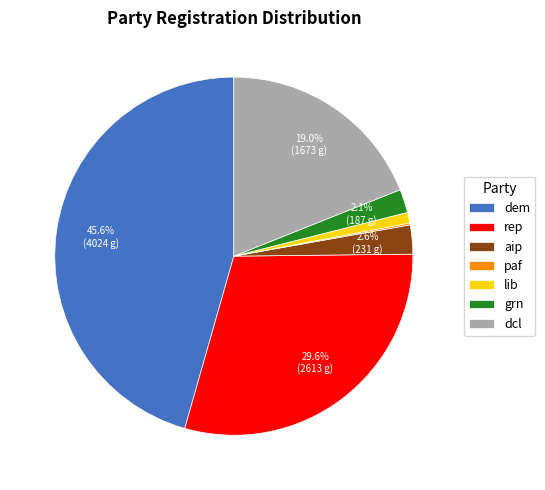

Which slice is the largest?

dem